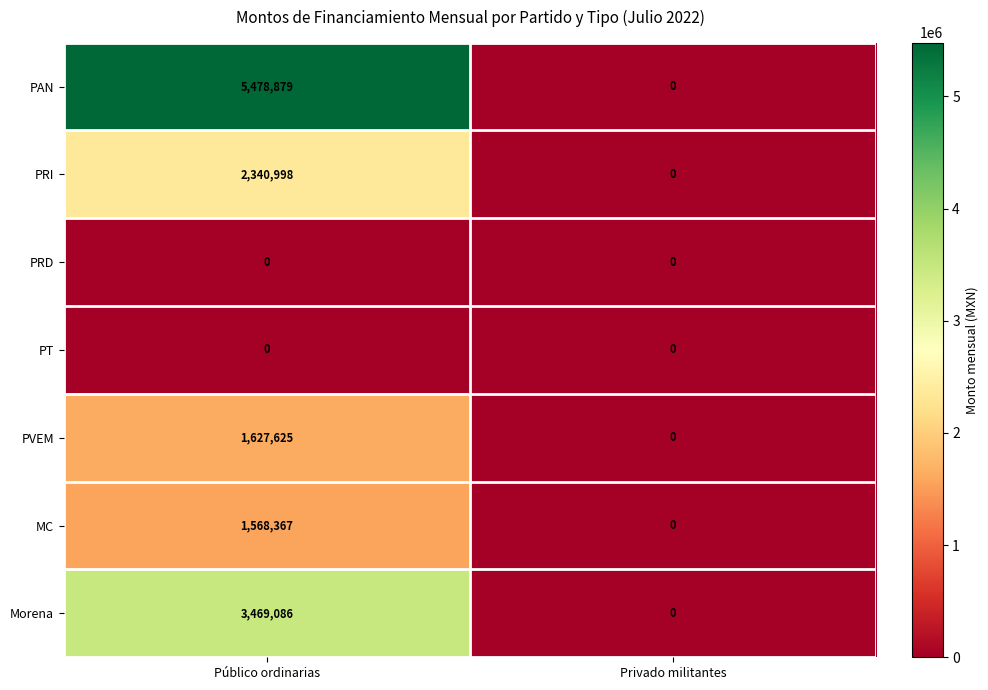

Count the number of categories in the chart.

2